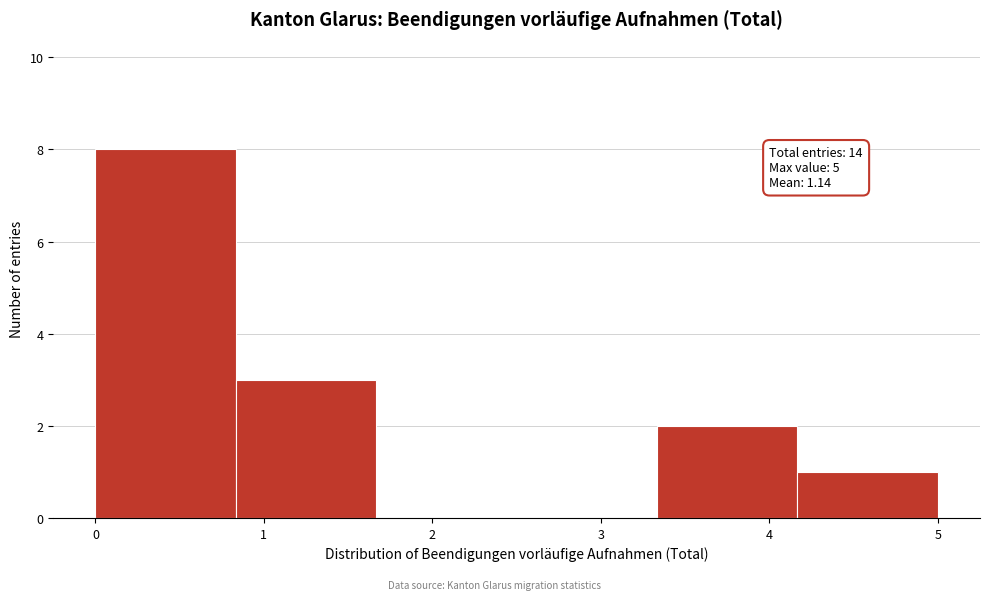

Over which range of the x-axis is the bar tallest?

0.0 to 0.8